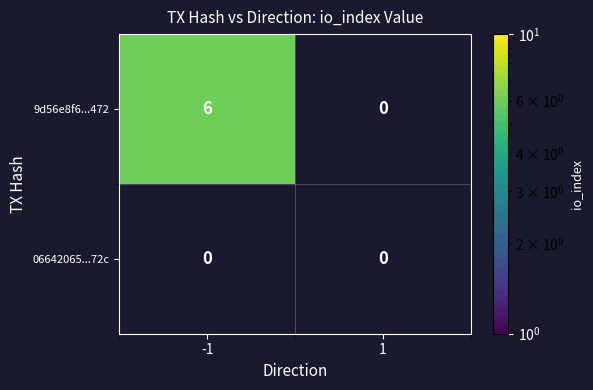

What is the sum of all 9d56e8f6de91448f5cc644c3d630e6a0424a472 values?

6